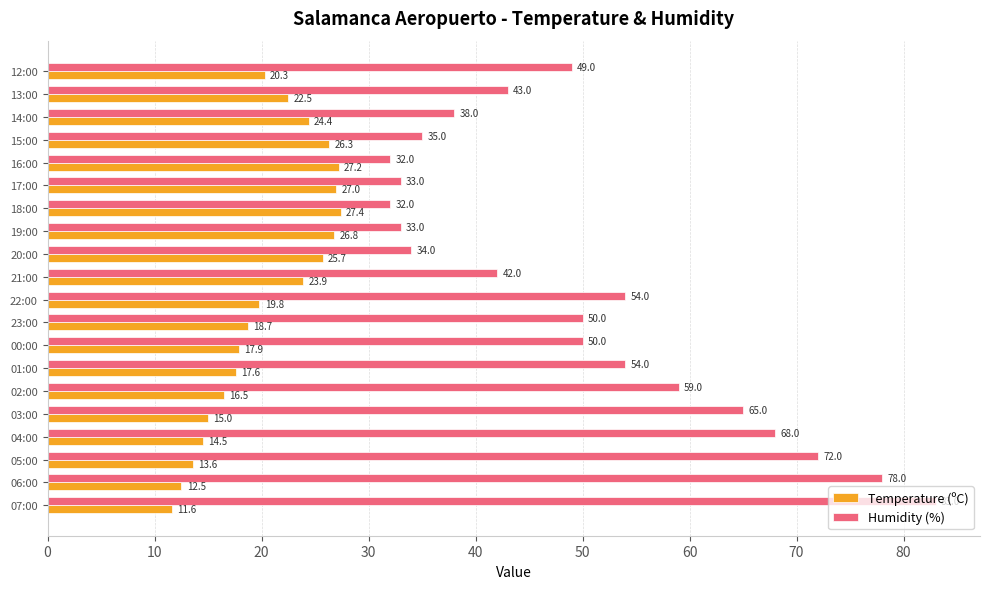

What are all the series names shown in the legend?

Temperature (ºC), Humidity (%)